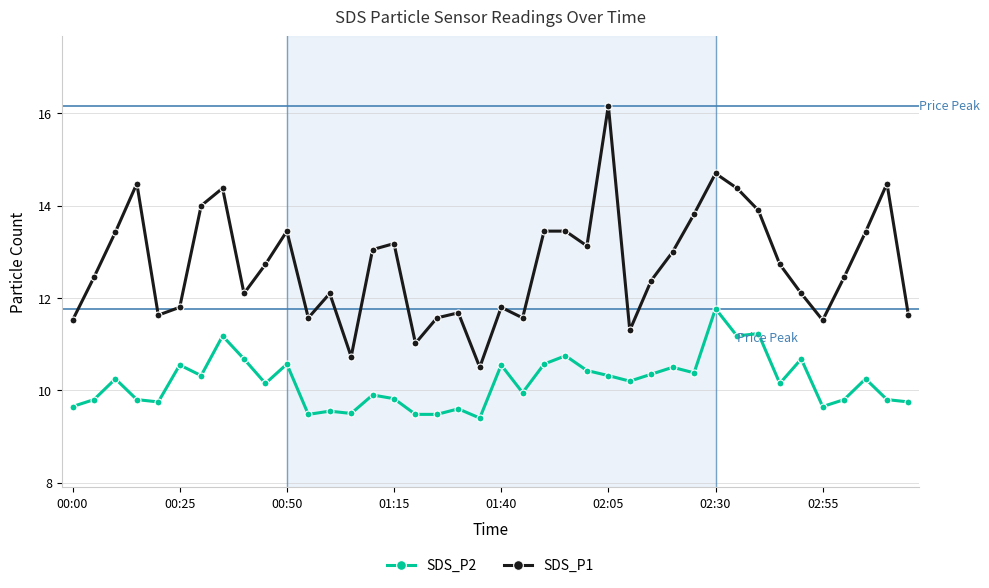

How many interior local valleys does the SDS_P1 series have?

10